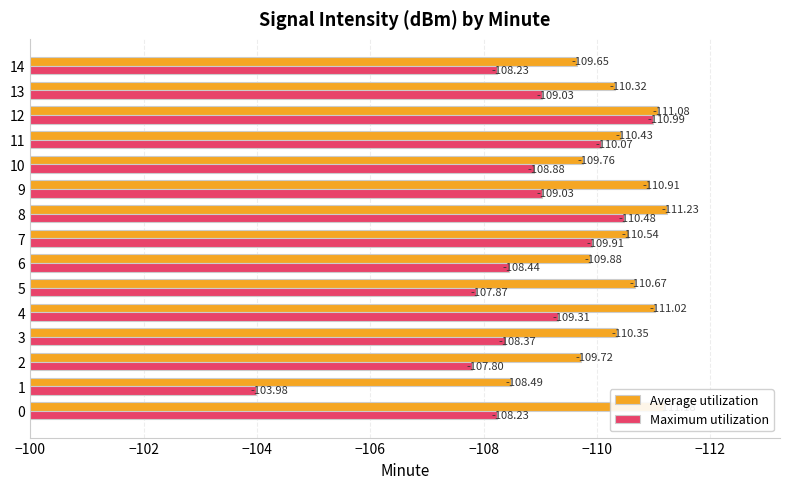

What is the sum of the Average utilization values at 4 and 12?

-222.1